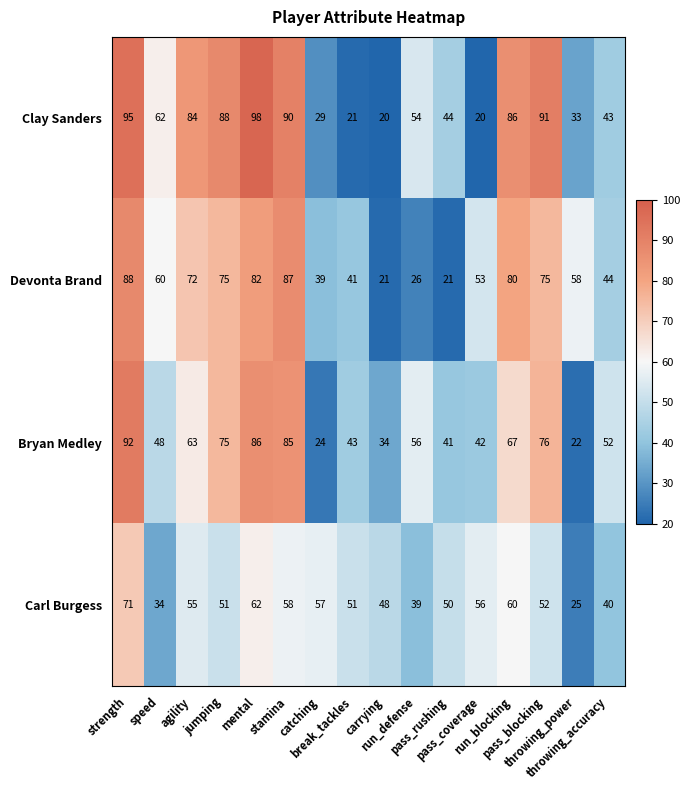

What is the difference between the maximum and second lowest values in the Clay Sanders series?

78